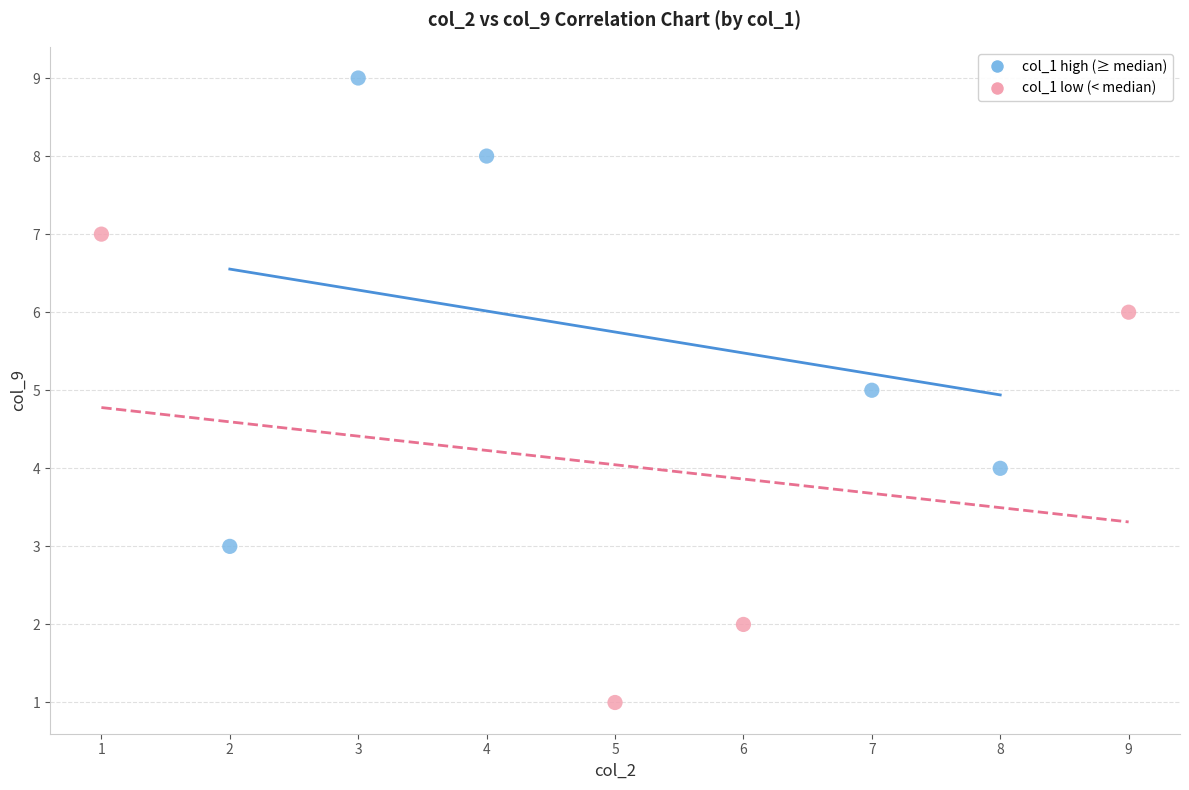

What are all the series names shown in the legend?

col_1 high (≥ median), col_1 low (< median)